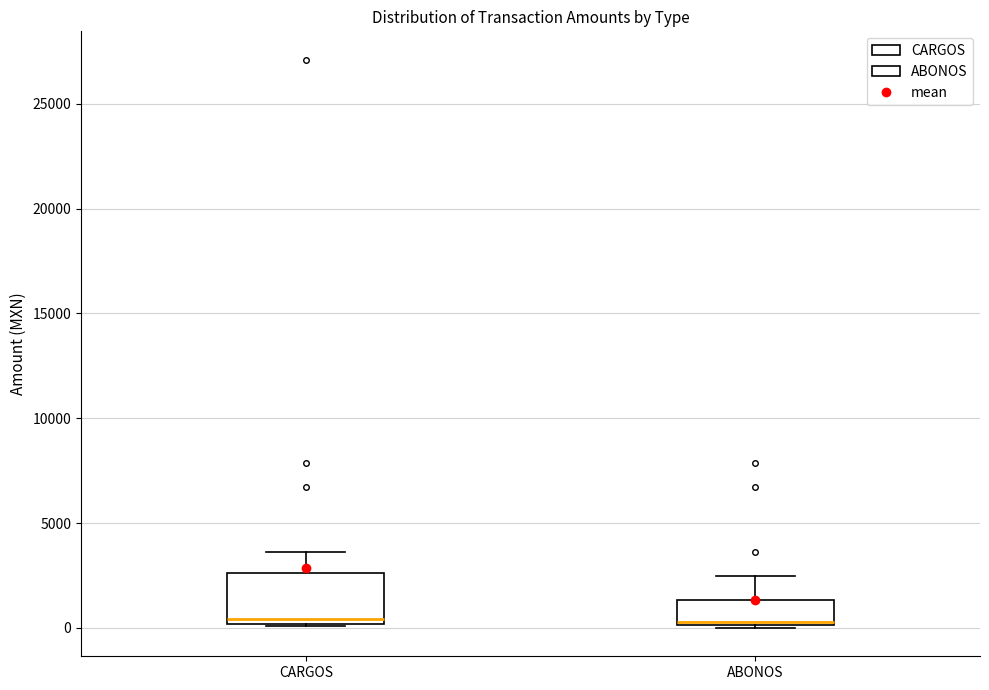

Where is the upper edge of the box for ABONOS on the y-axis? The values are not printed on the chart, so give them approximately, as read against the axis.

1500